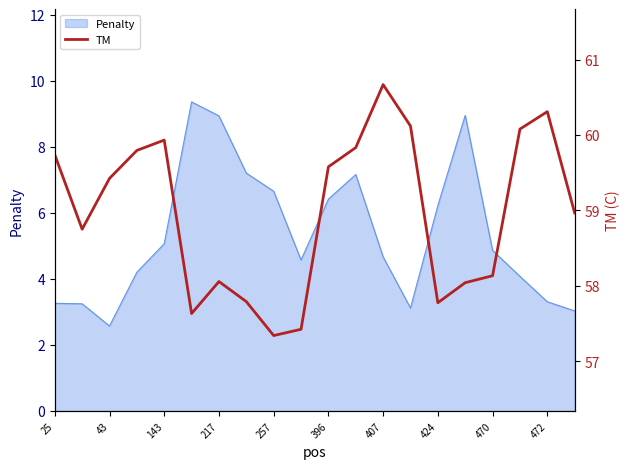

The value of Penalty at 472 is 5.6. True or false?

False